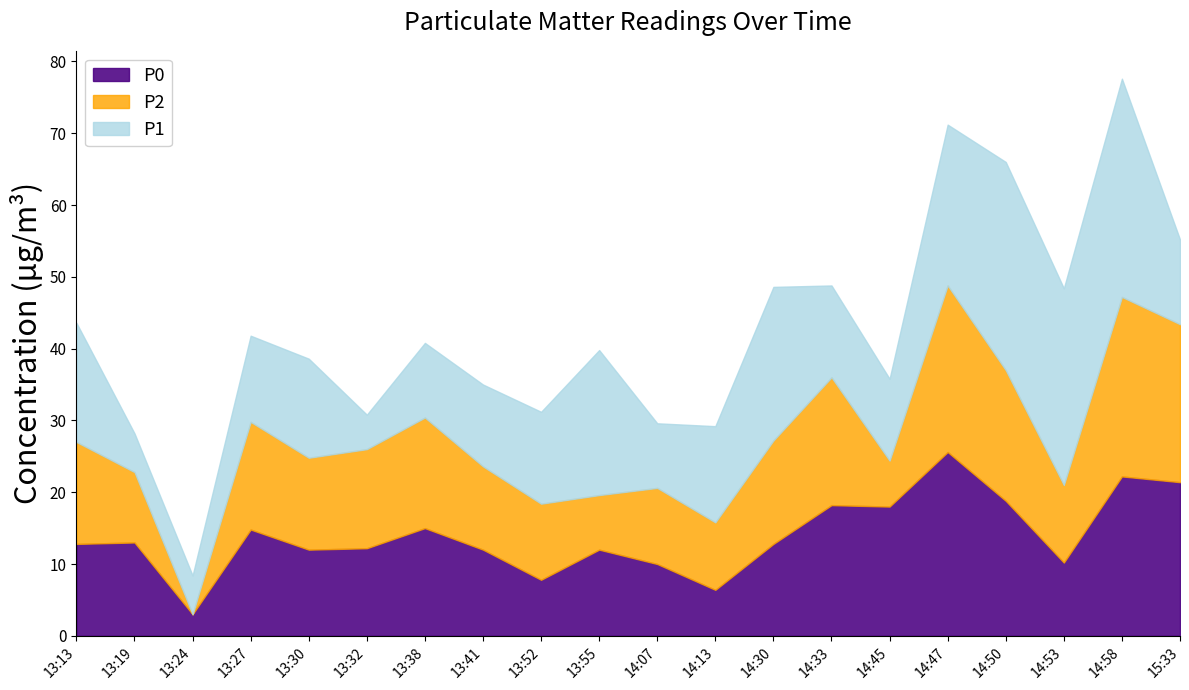

Which category has the lowest value in the P0 series?

13:24